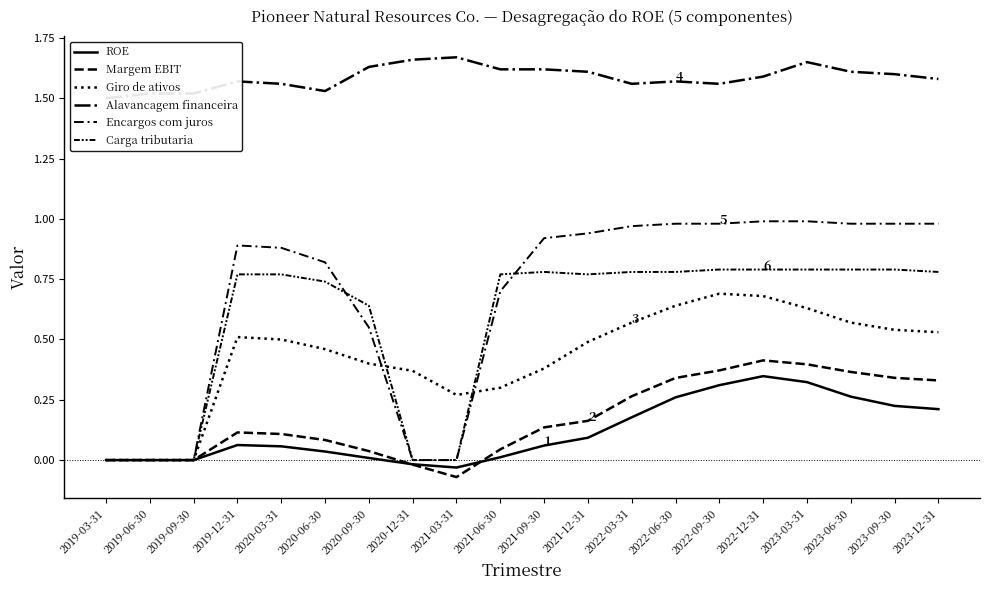

At which category is the sum across all series the highest?

2022-12-31